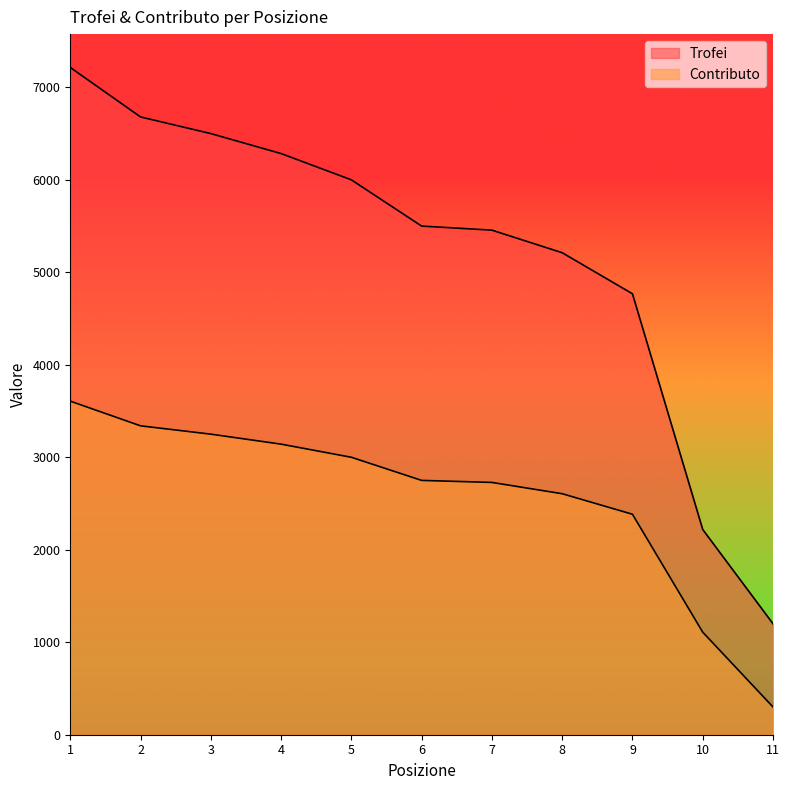

What is the difference between the second highest and minimum values in the Trofei series?

5480